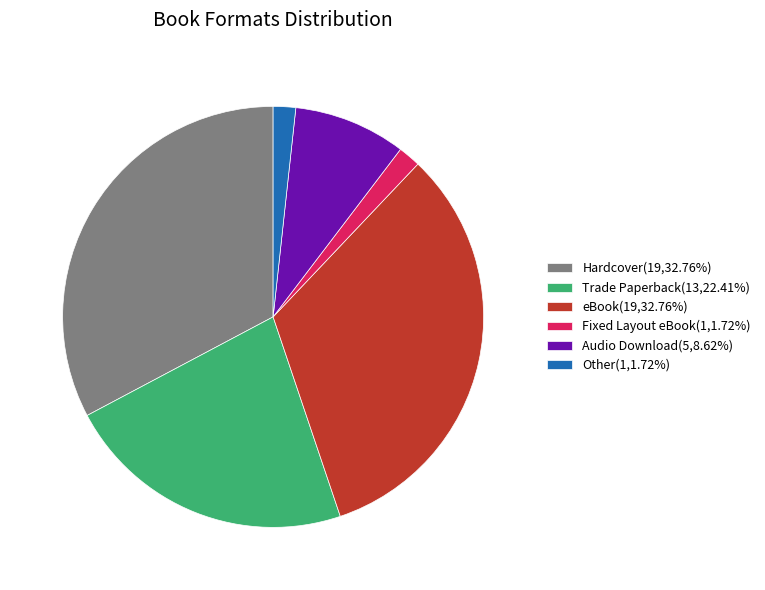

Does eBook represent more than half of the total?

No